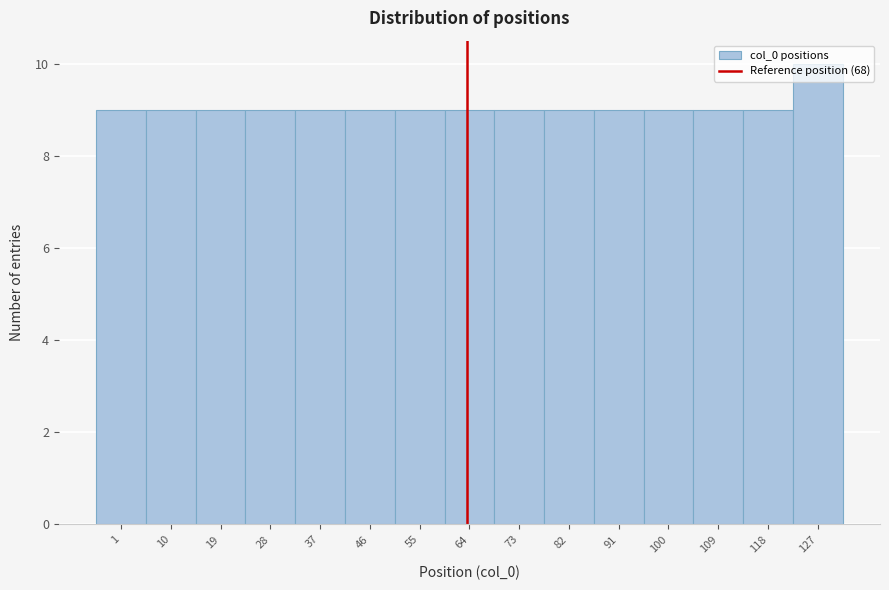

What is the change in value from 64 to 127?

+1